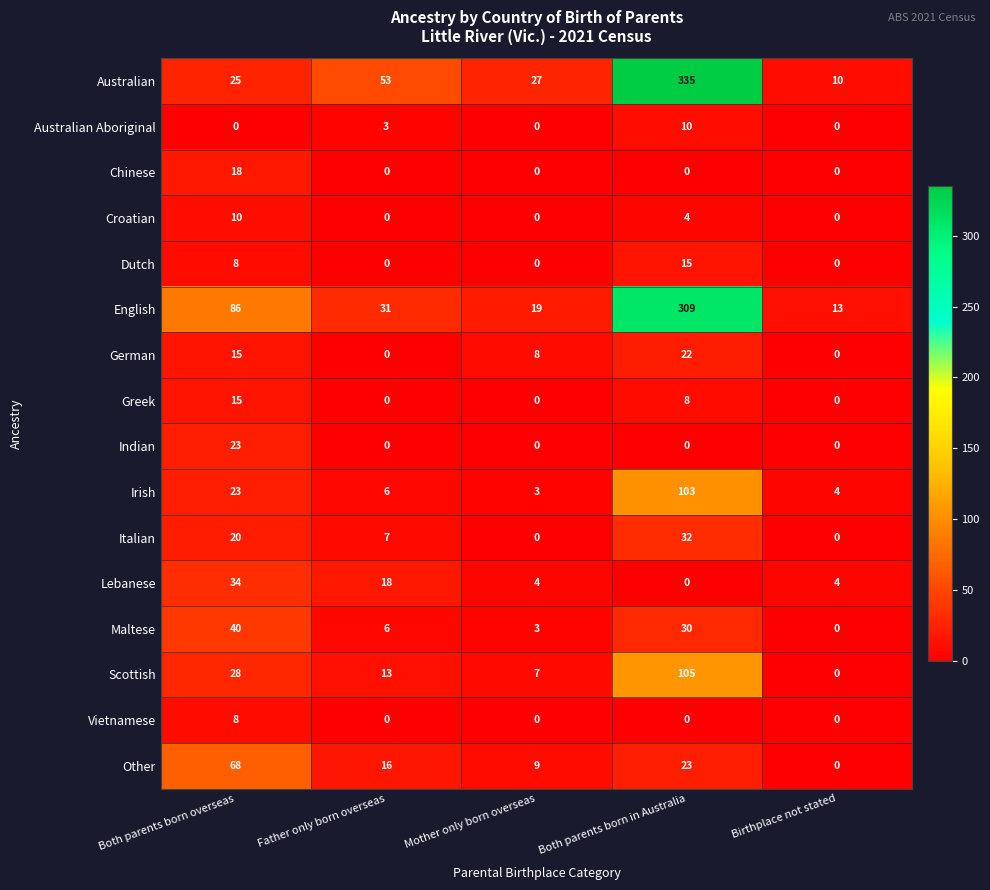

True or false: Other has a value of 9 at Mother only born overseas.

True